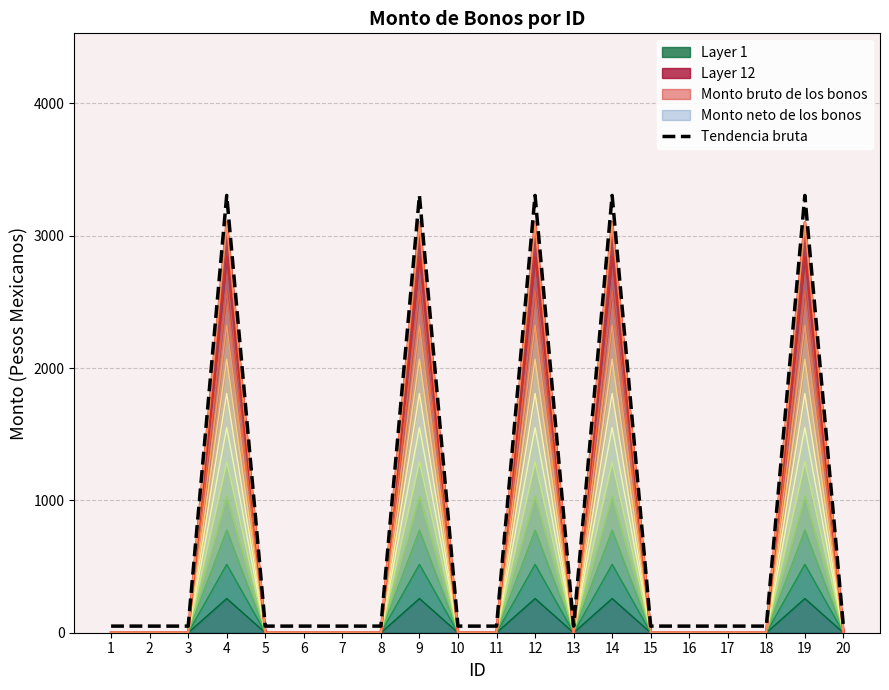

Reading left to right, what are all the values shown in this chart?

50	50	50	3305	50	50	50	50	3305	50	50	3305	50	3305	50	50	50	50	3305	50